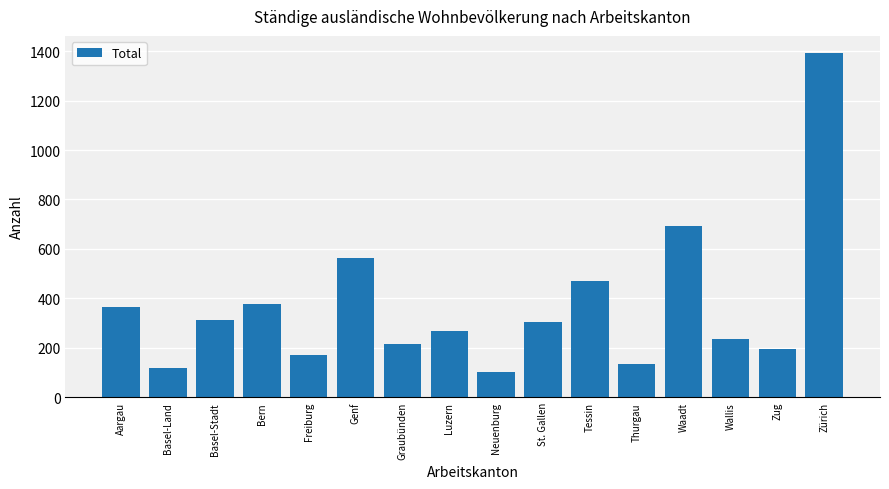

Where does the data first go above 306?

Aargau